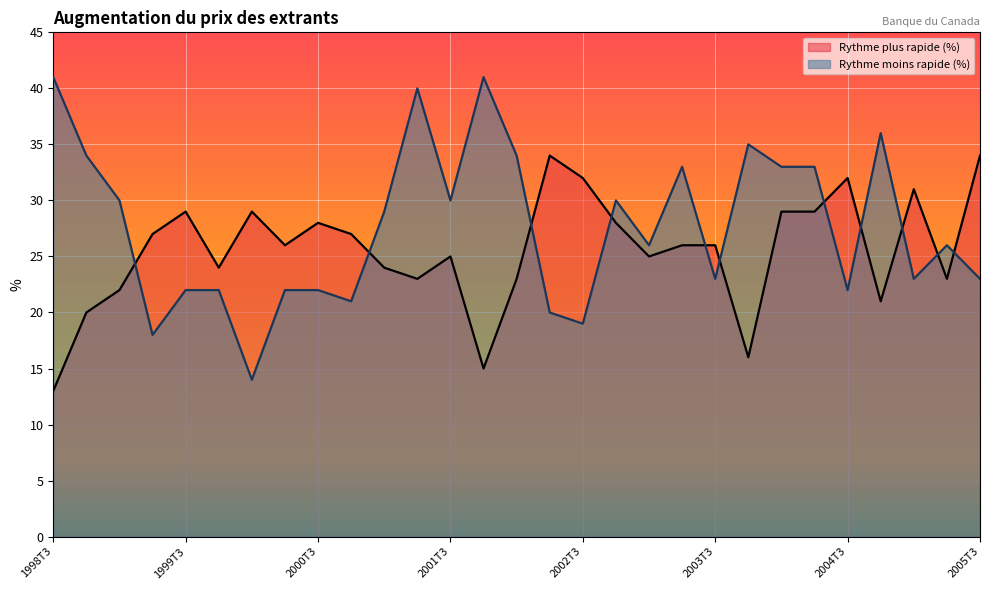

What is the label of the 26th point from the left?

2004T4